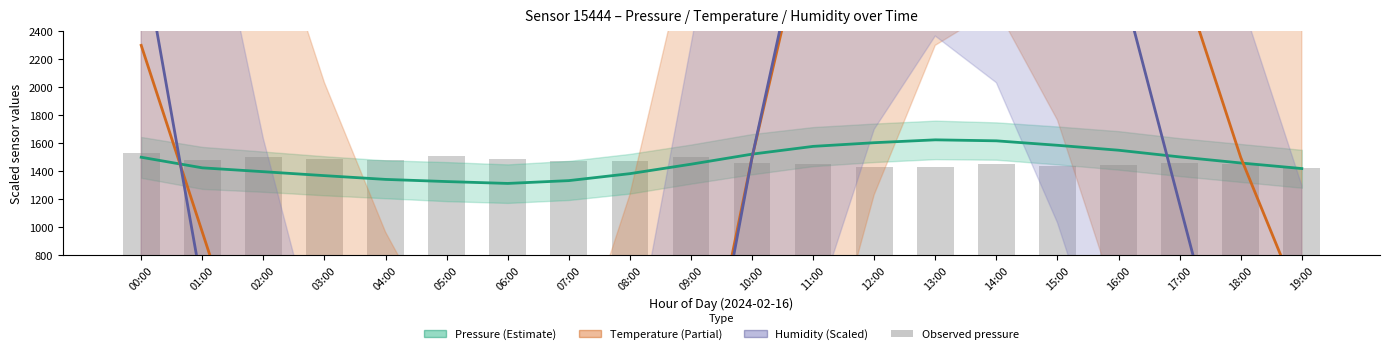

The value of Pressure estimate at 00:00 is 2543.0. True or false?

False